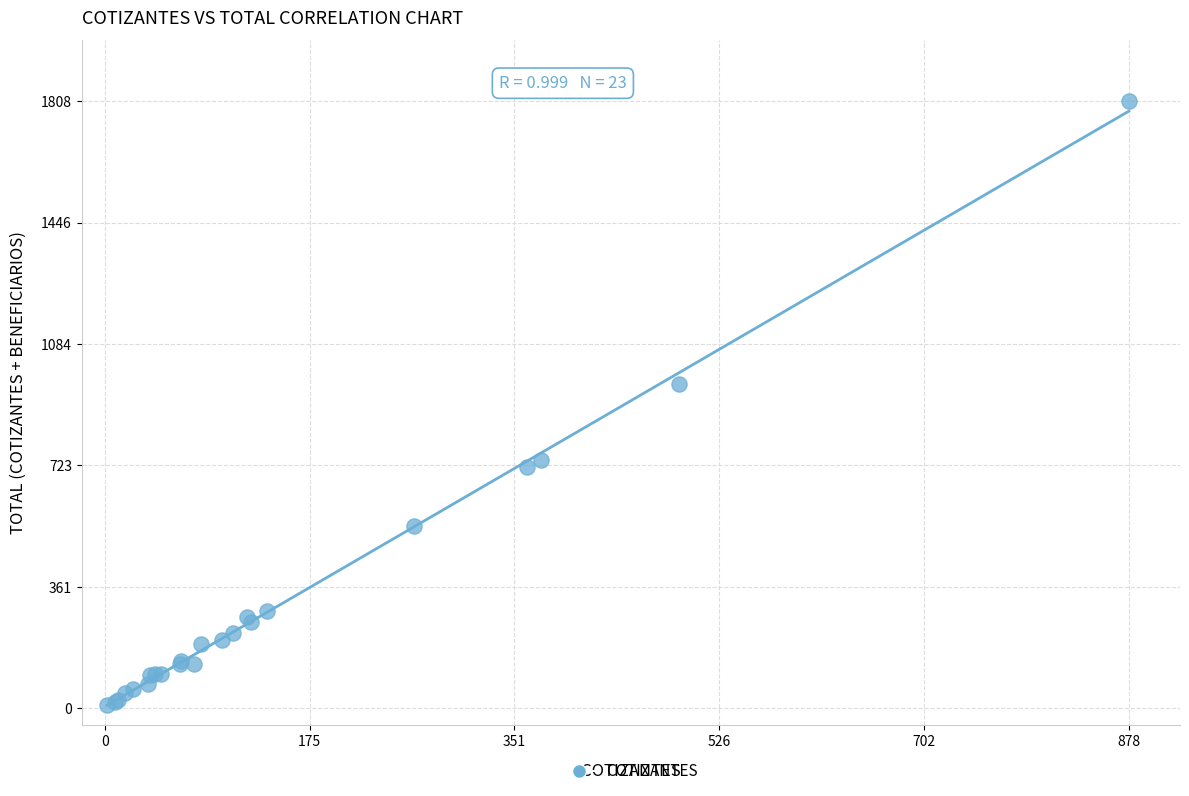

What Y value in the scatter plot is closest to 908?

966